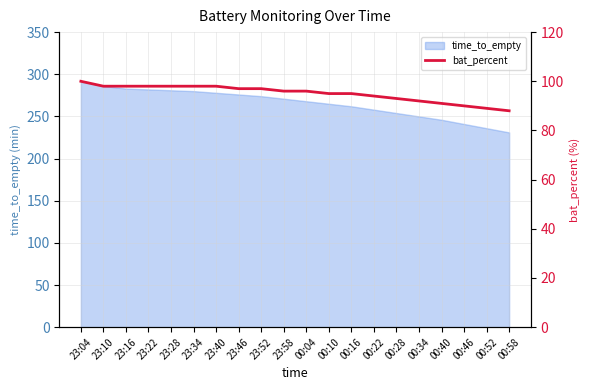

How many data points does each series have?

20